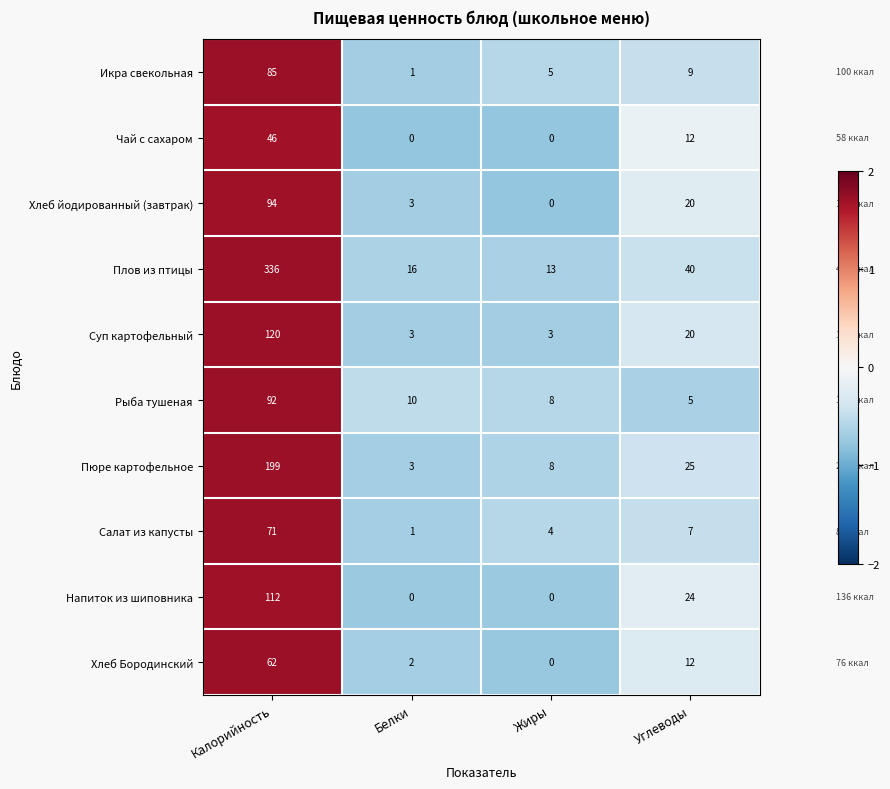

What is the spread (max minus min) of values at Углеводы?

35